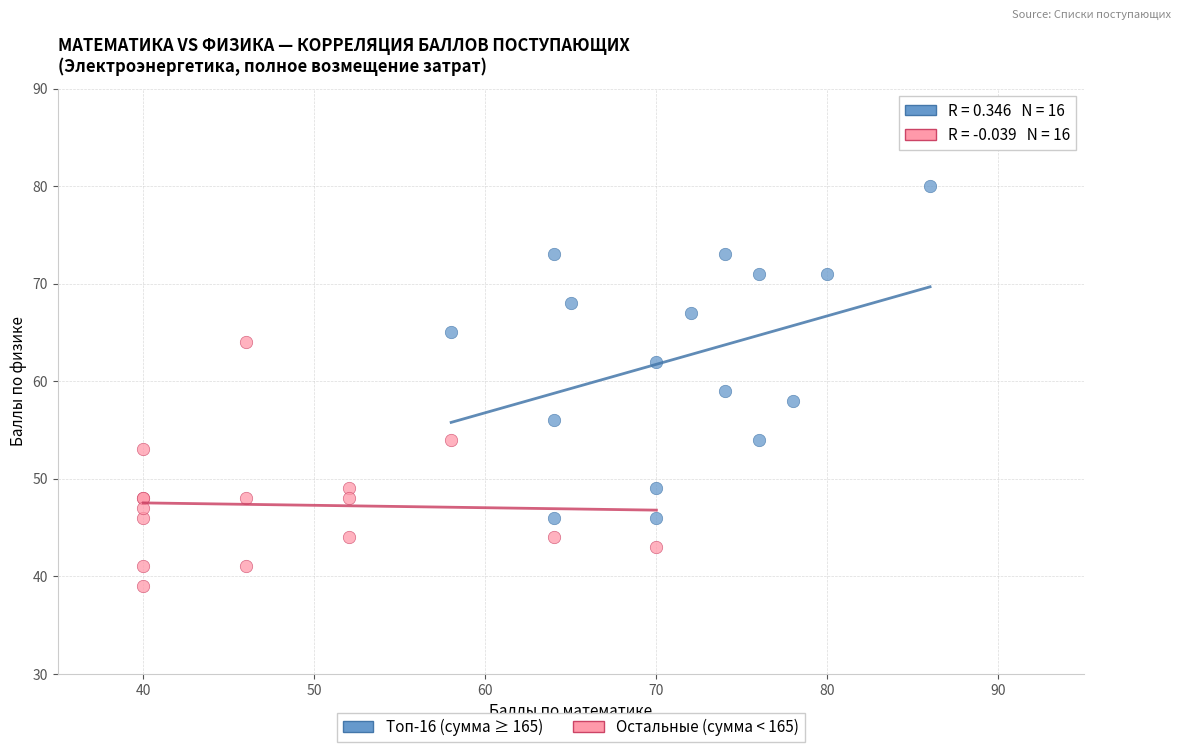

Which series contains the lowest Y value?

Остальные (сумма < 165)